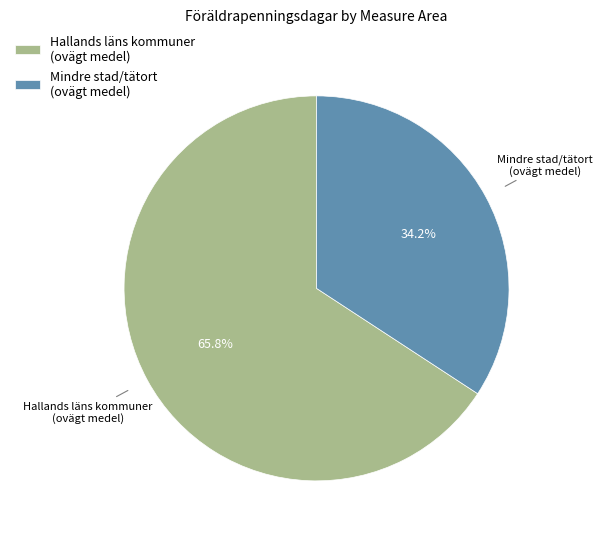

Rank the categories by value from highest to lowest.

Hallands läns kommuner (ovägt medel), Mindre stad/tätort (ovägt medel)